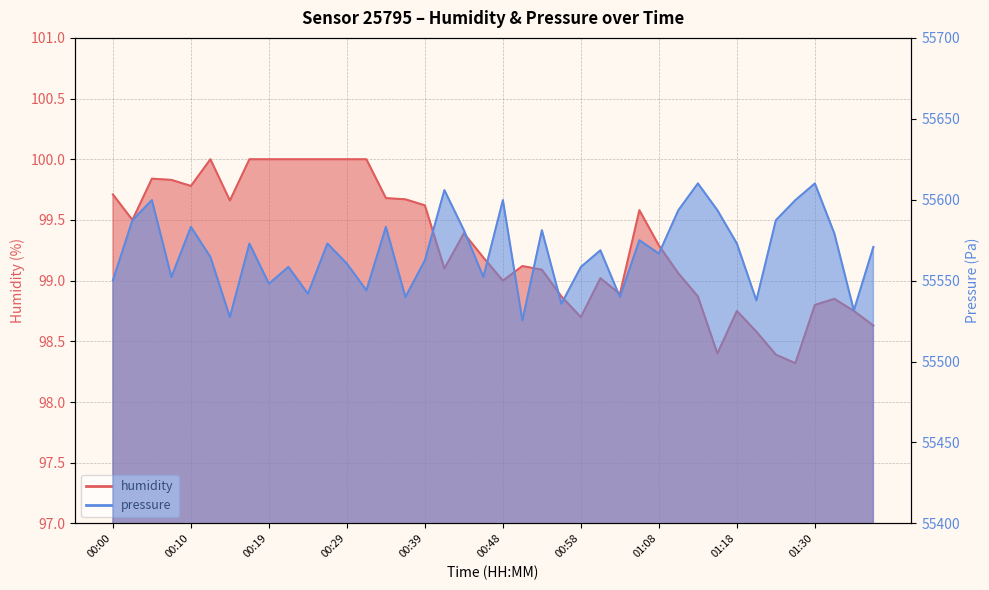

At which label does humidity first exceed 99?

00:00